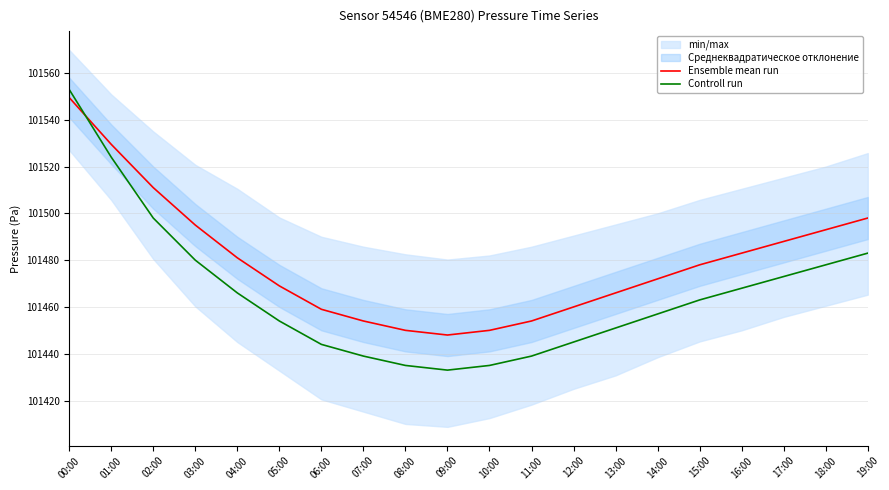

How many times do Controll run and Ensemble mean run cross each other?

1